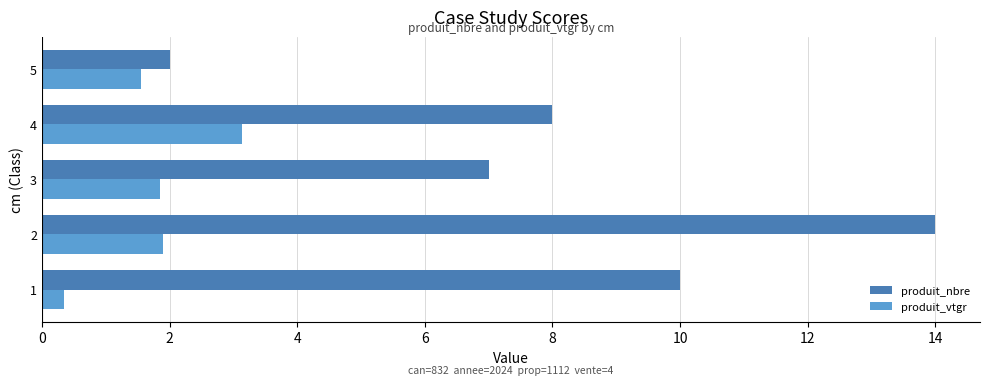

True or false: produit_vtgr has a value of 3.3 at 3.

False